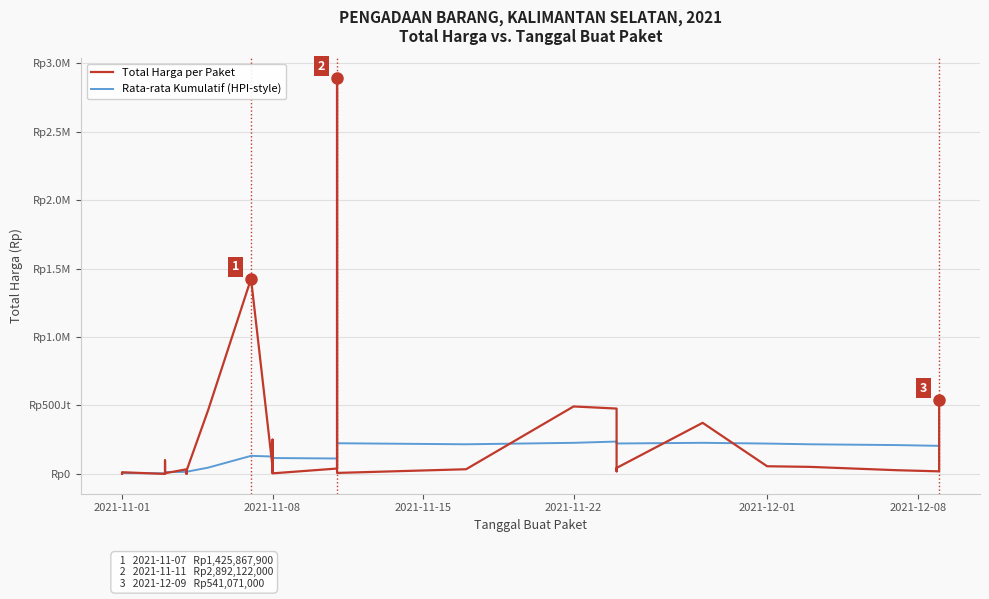

Rank the series by their average value, from highest to lowest.

Total Harga per Paket, Rata-rata Kumulatif (HPI-style)